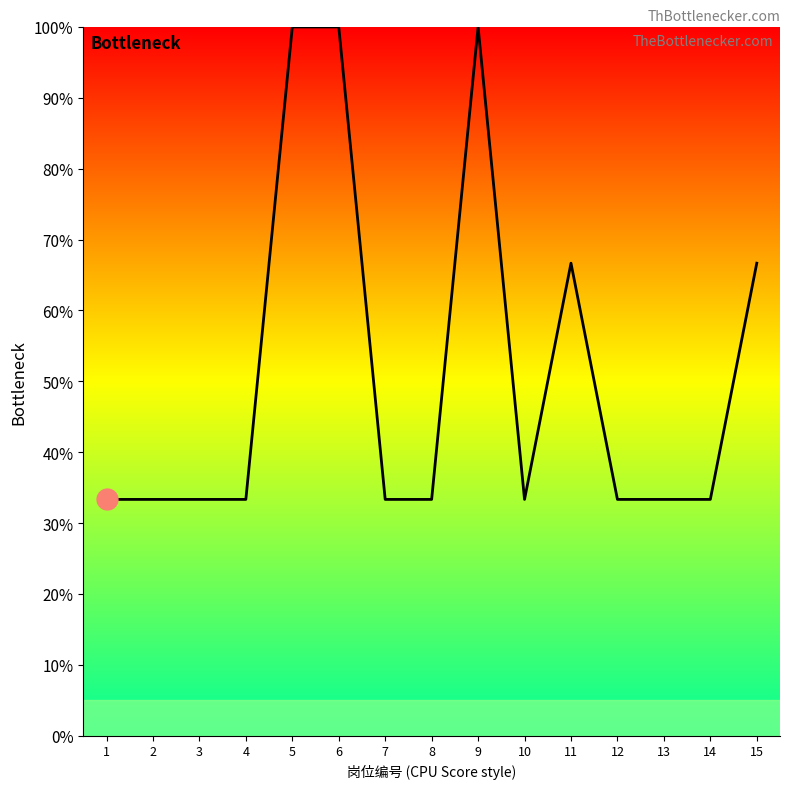

How many lines are shown in the chart?

1